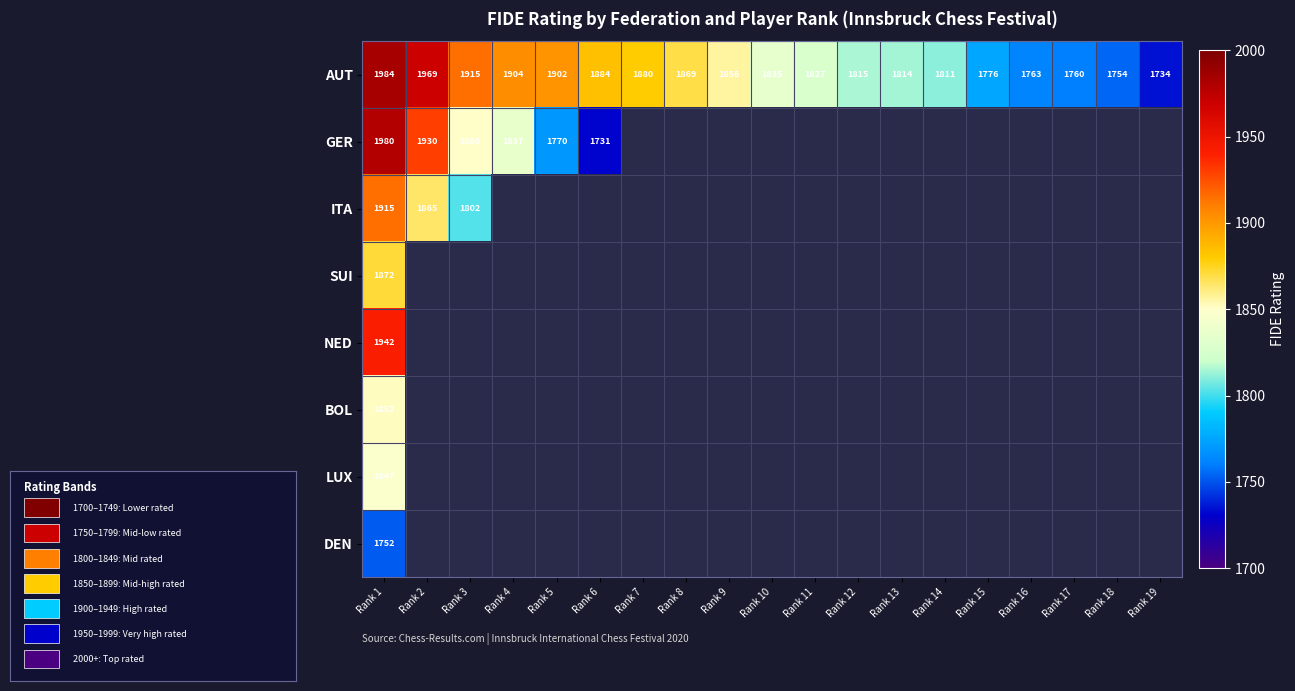

What is the difference between the highest and lowest values at Rank 1?

232